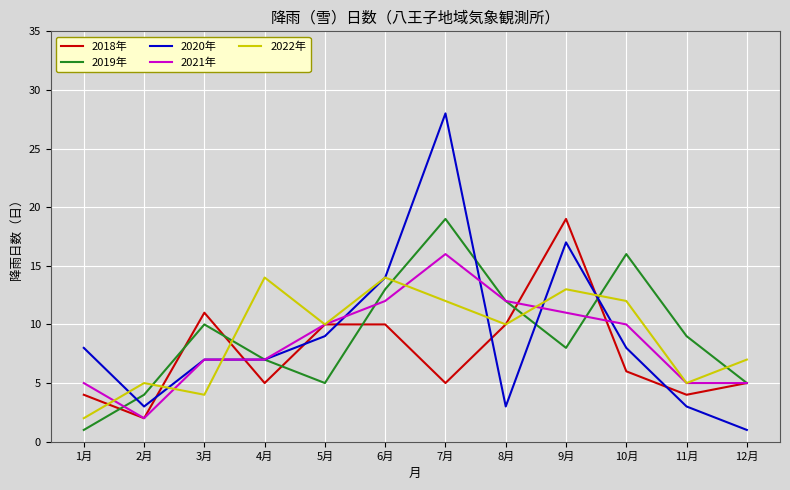

How many distinct data groups are displayed?

5